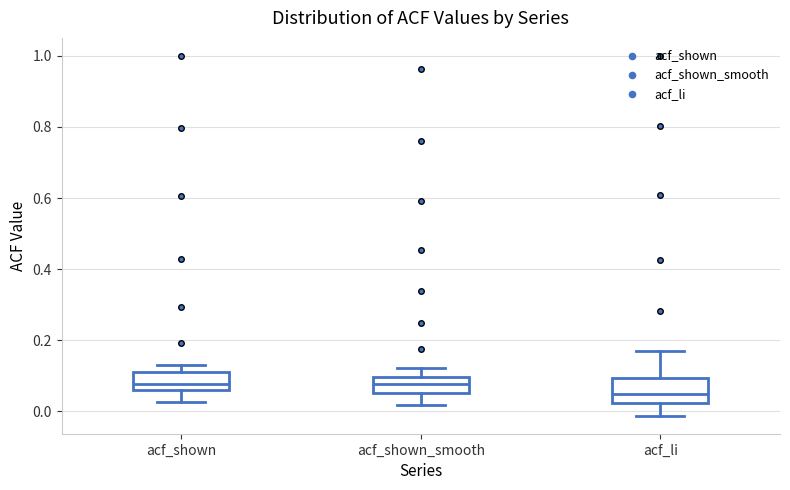

Reading left to right, transcribe this box plot: for each box, give where its median line is, the range the box spans, and where its two whiskers end, as read against the y-axis. The values are not printed on the chart, so give them approximately, as read against the axis.

acf_shown: median 0.08, box 0.06 to 0.12, whiskers 0.02 to 0.14
acf_shown_smooth: median 0.08, box 0.06 to 0.10, whiskers 0.02 to 0.12
acf_li: median 0.06, box 0.02 to 0.10, whiskers -0.02 to 0.18